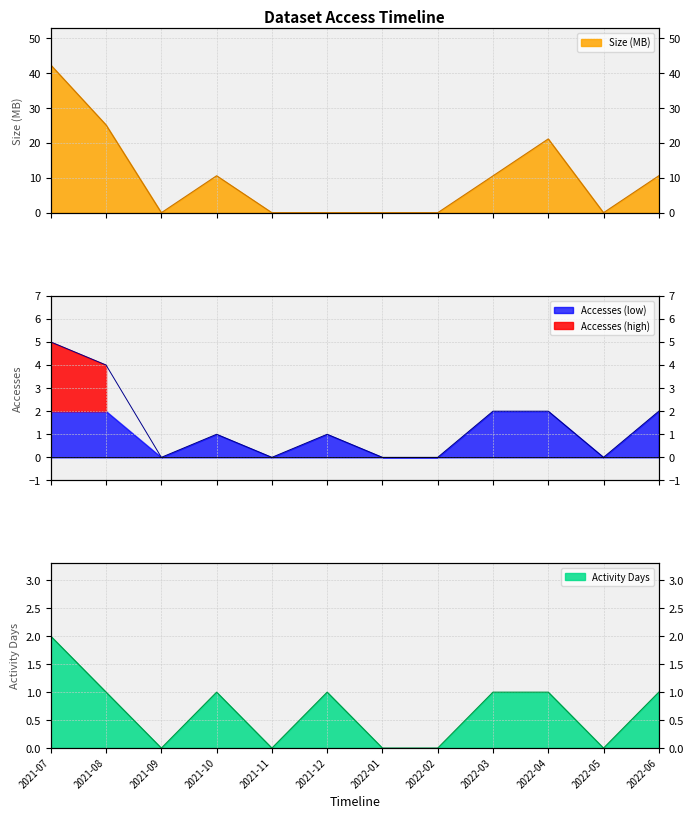

Reading left to right, extract all data points from this chart.

Accesses: 5.0	4.0	0.0	1.0	0.0	1.0	0.0	0.0	2.0	2.0	0.0	2.0
Activity Days: 2.0	1.0	0.0	1.0	0.0	1.0	0.0	0.0	1.0	1.0	0.0	1.0
Size_MB: 42.4	25.2	0.0	10.6	0.0	0.0	0.0	0.0	10.6	21.2	0.0	10.6